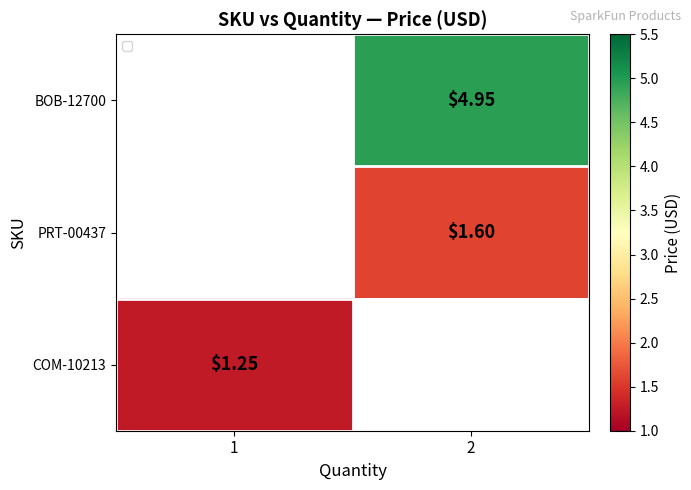

Between 1 and 2, which is larger?

2